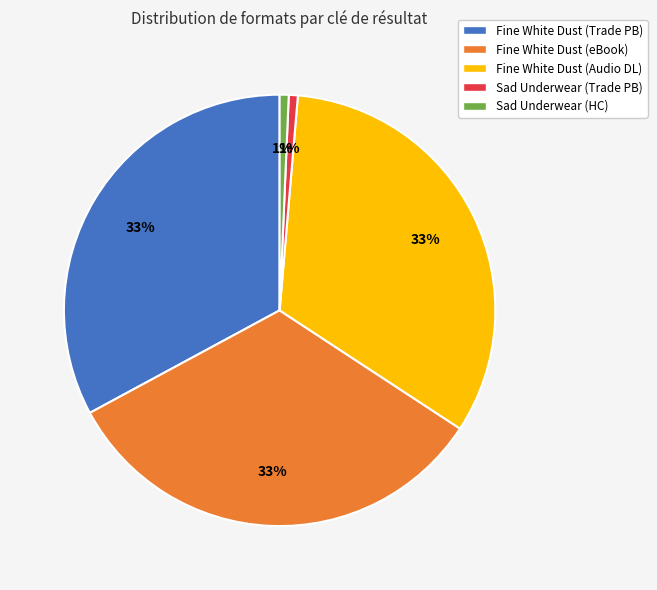

To the nearest percent, what is the combined percentage of Sad Underwear (HC) and Fine White Dust (Trade PB)?

34%